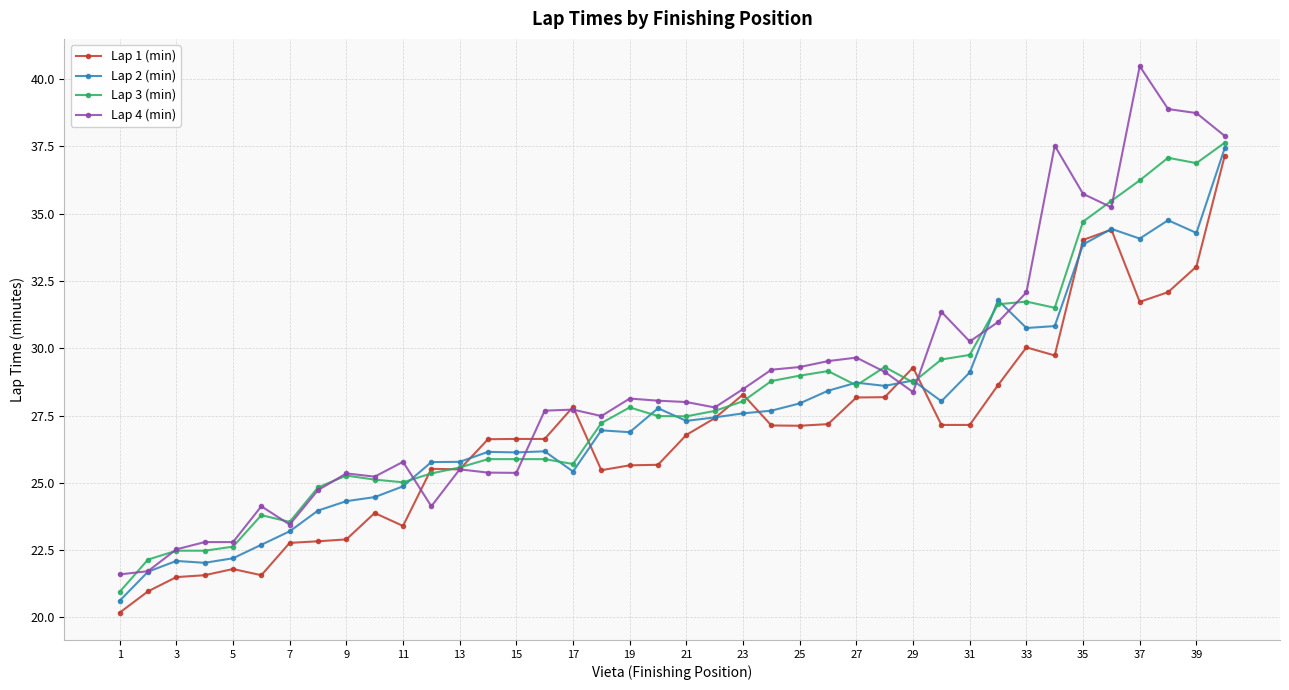

True or false: Lap 1 (min) has more than 2 points higher than both neighbors.

True